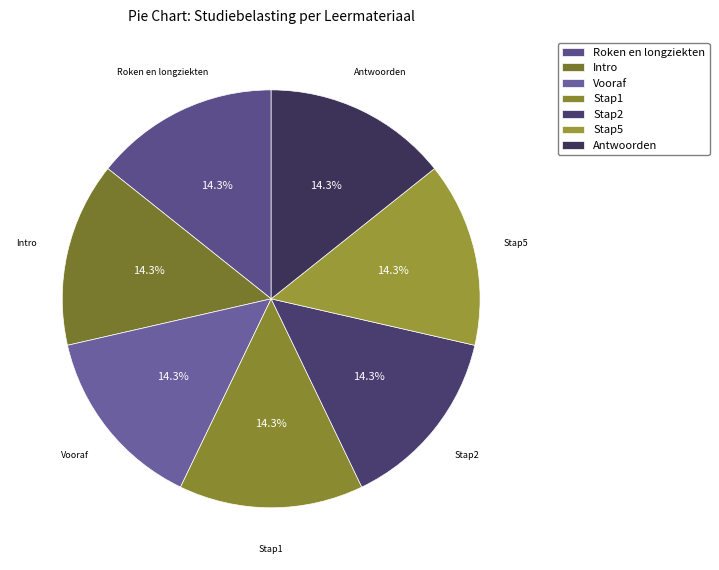

How many segments does this pie chart have?

7